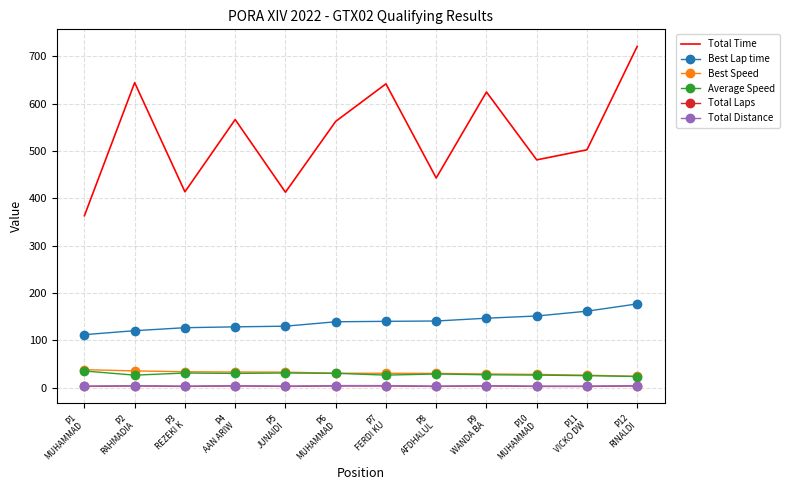

What is the highest value of the Total Time series?

721.1